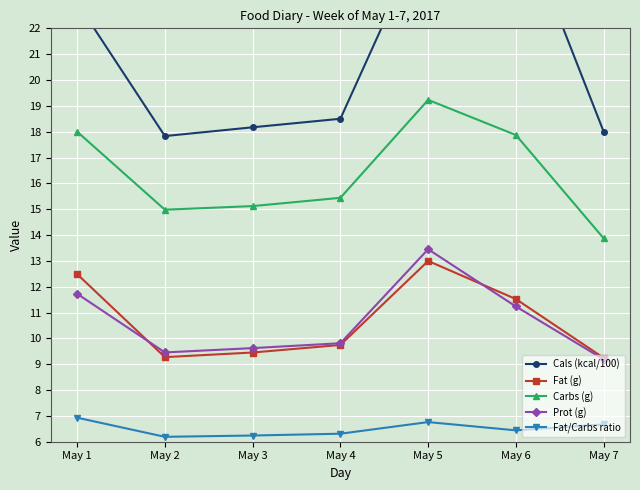

At May 2, list the series in order from largest to smallest.

Cals (kcal/100), Carbs (g), Prot (g), Fat (g), Fat/Carbs ratio